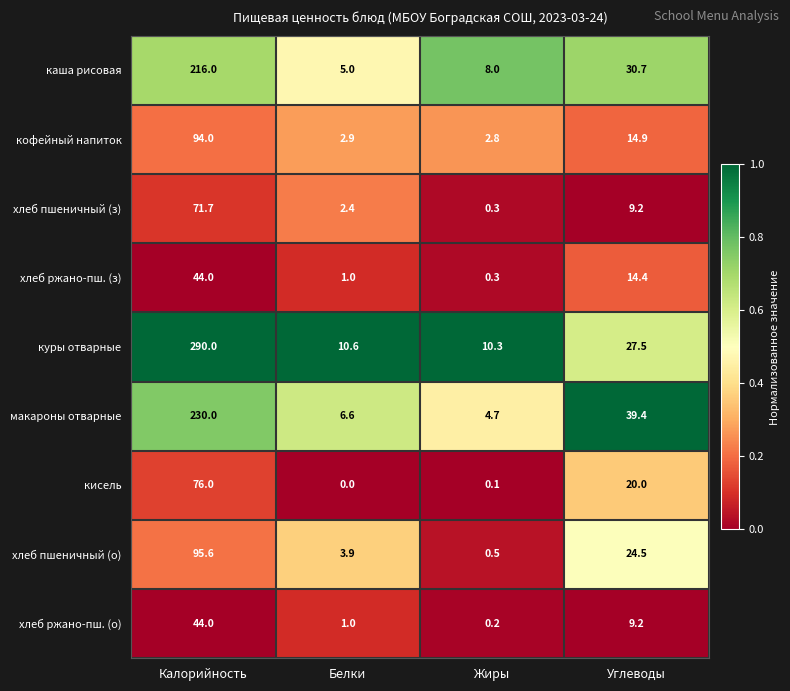

The куры отварные series shows 16.9 at Жиры. True or false?

False